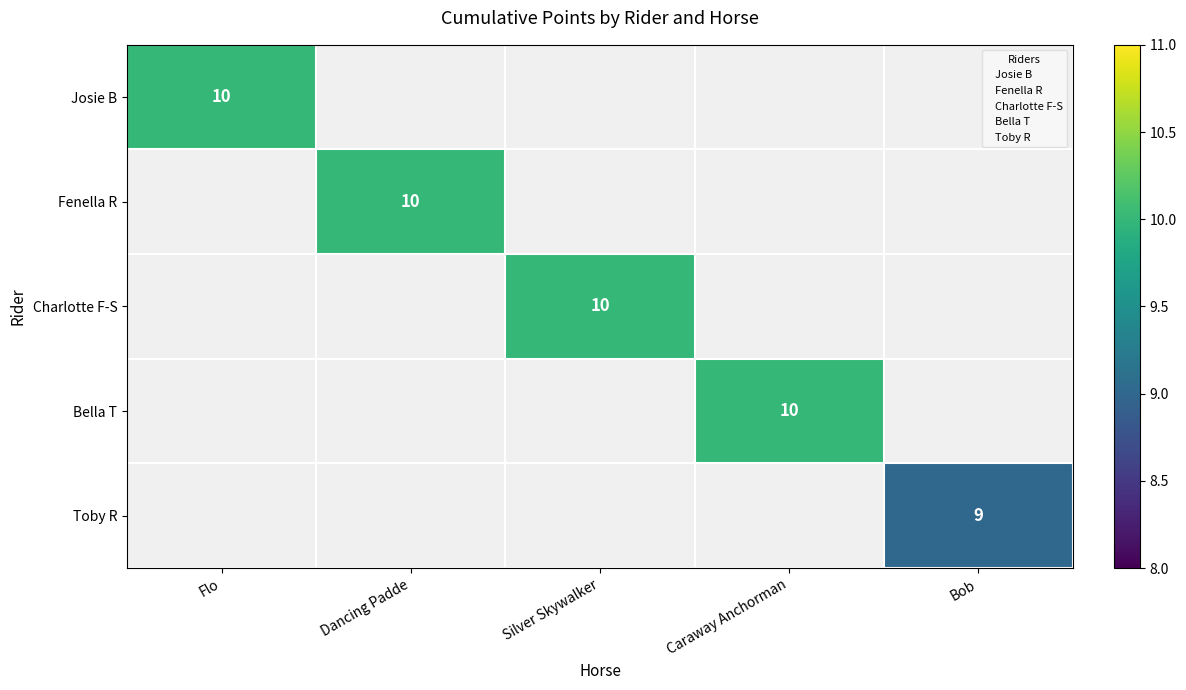

True or false: Charlotte F-S has a value of 17 at Silver Skywalker.

False